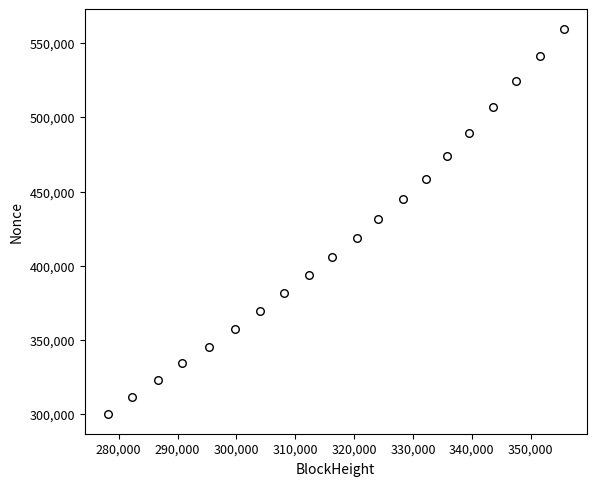

What is the range of Y values (max minus min)?

259949